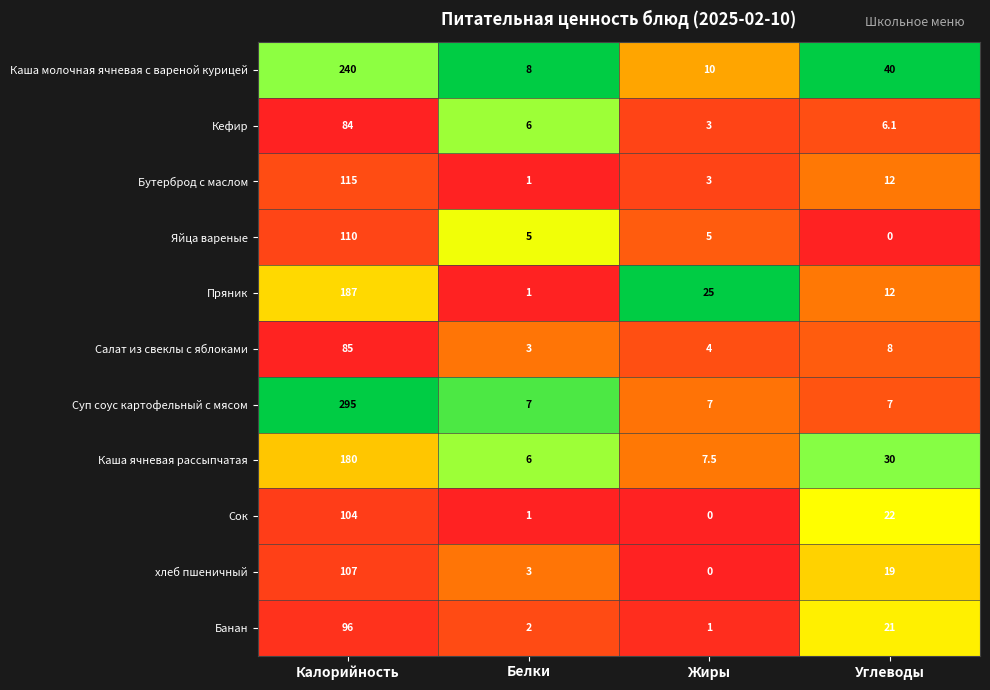

At which category is the sum across all series the highest?

Калорийность